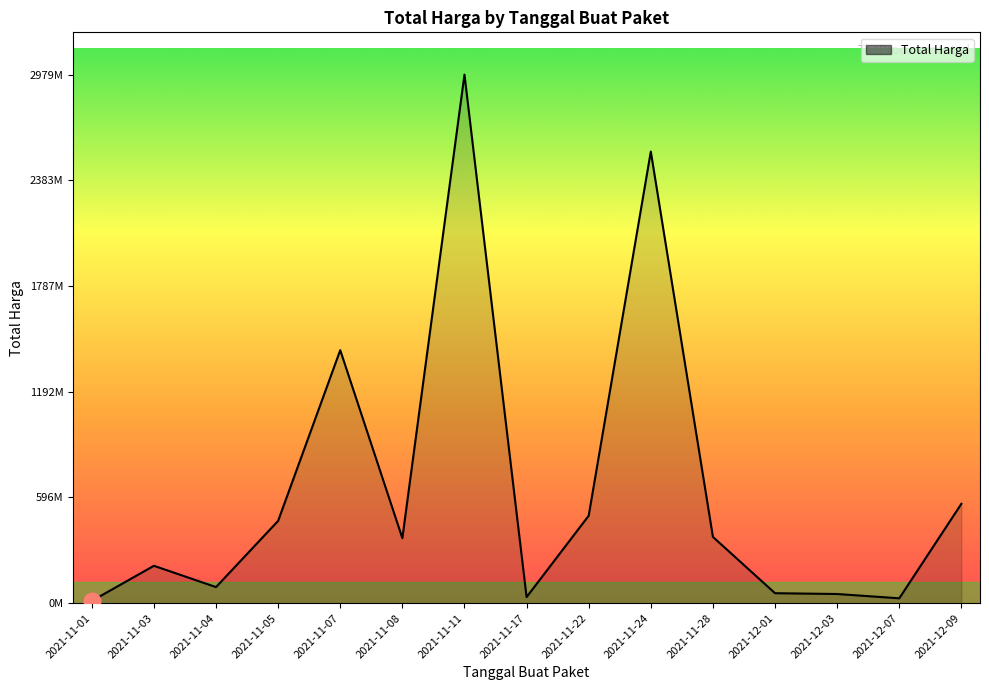

Does the chart have visible grid lines?

No